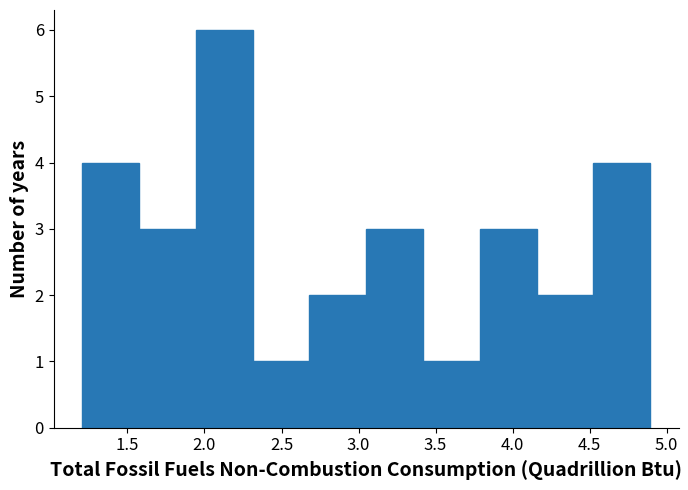

Reading left to right, list every bar in this chart as the range it spans on the x-axis followed by its height. Neither the bar edges nor the heights are printed on the chart, so give them approximately, as read against the axes.

1.20 to 1.55: 4
1.55 to 1.95: 3
1.95 to 2.30: 6
2.30 to 2.70: 1
2.70 to 3.05: 2
3.05 to 3.40: 3
3.40 to 3.80: 1
3.80 to 4.15: 3
4.15 to 4.50: 2
4.50 to 4.90: 4